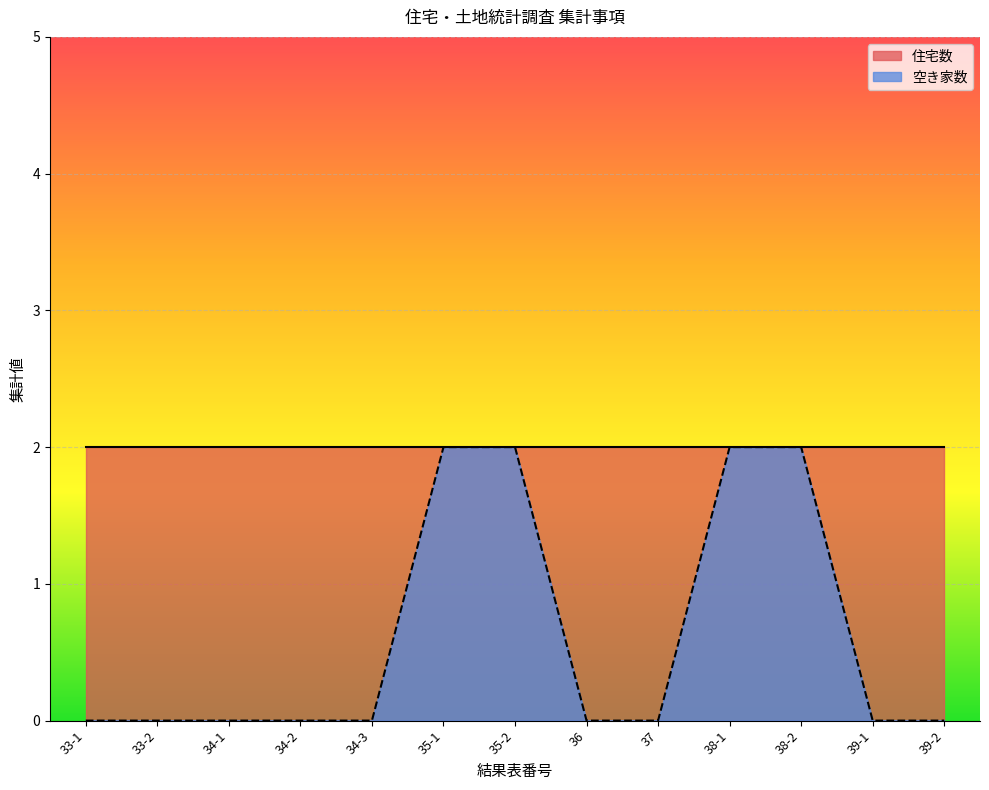

Rank the categories by value from lowest to highest.

33-1, 33-2, 34-1, 34-2, 34-3, 36, 37, 39-1, 39-2, 35-1, 35-2, 38-1, 38-2